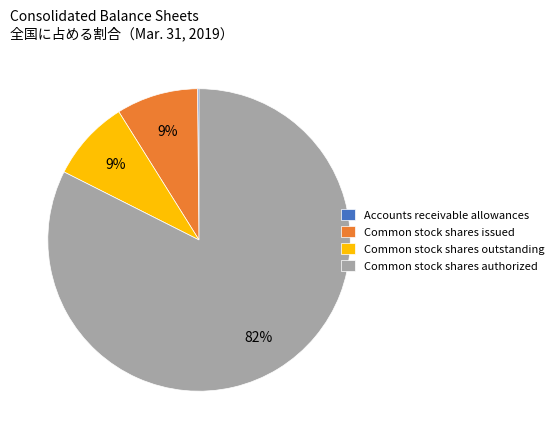

Does any single category account for the majority?

Yes